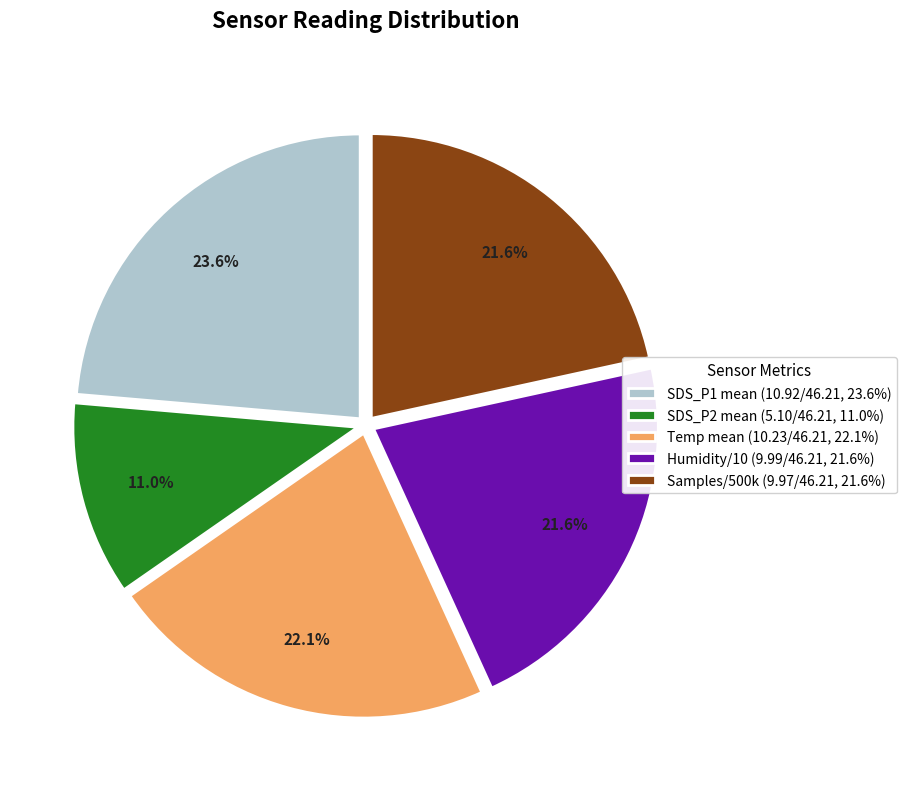

Which has a higher value, Temp mean (10.23/46.21, 22.1%) or Samples/500k (9.97/46.21, 21.6%)?

Temp mean (10.23/46.21, 22.1%)